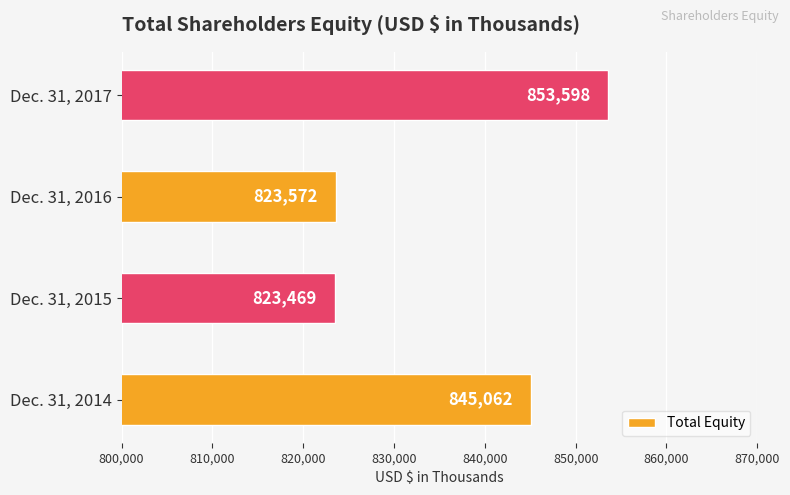

Reading bottom to top, transcribe all the data shown in this chart.

Dec. 31, 2014=845062	Dec. 31, 2015=823469	Dec. 31, 2016=823572	Dec. 31, 2017=853598